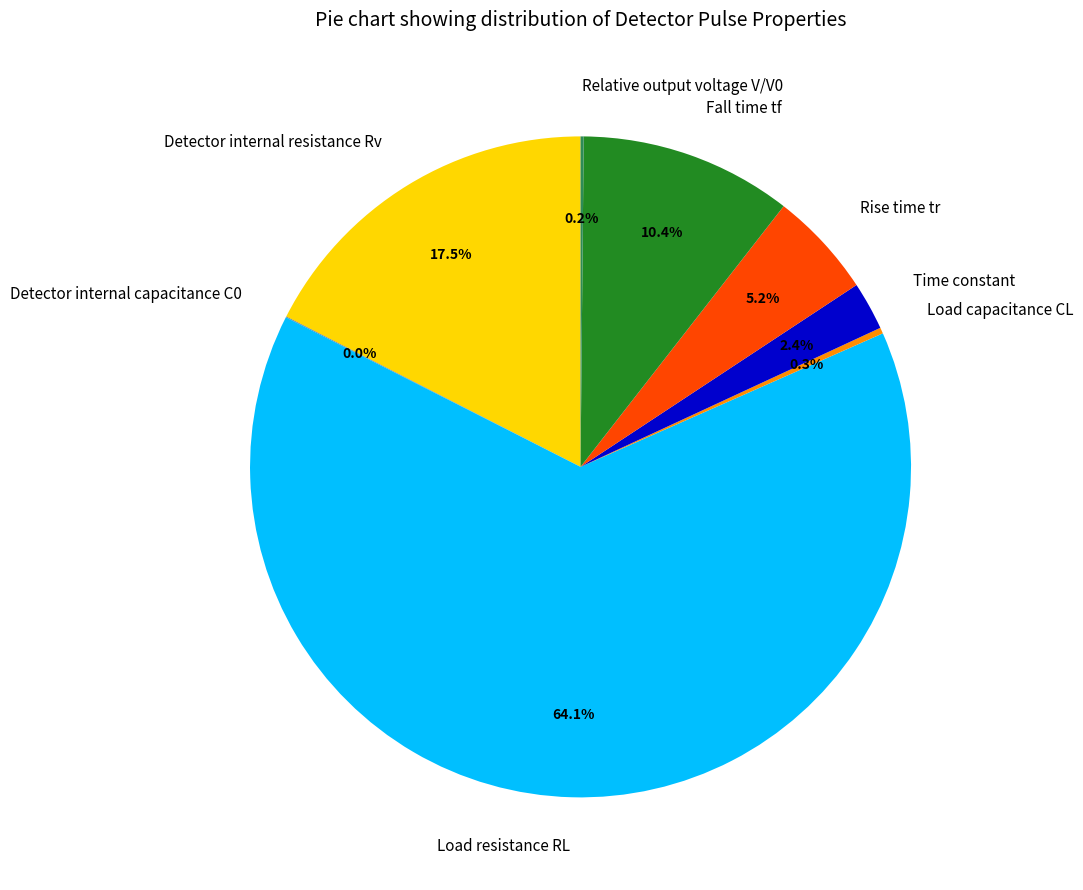

Between Detector internal resistance Rv and Load resistance RL, which is larger?

Load resistance RL